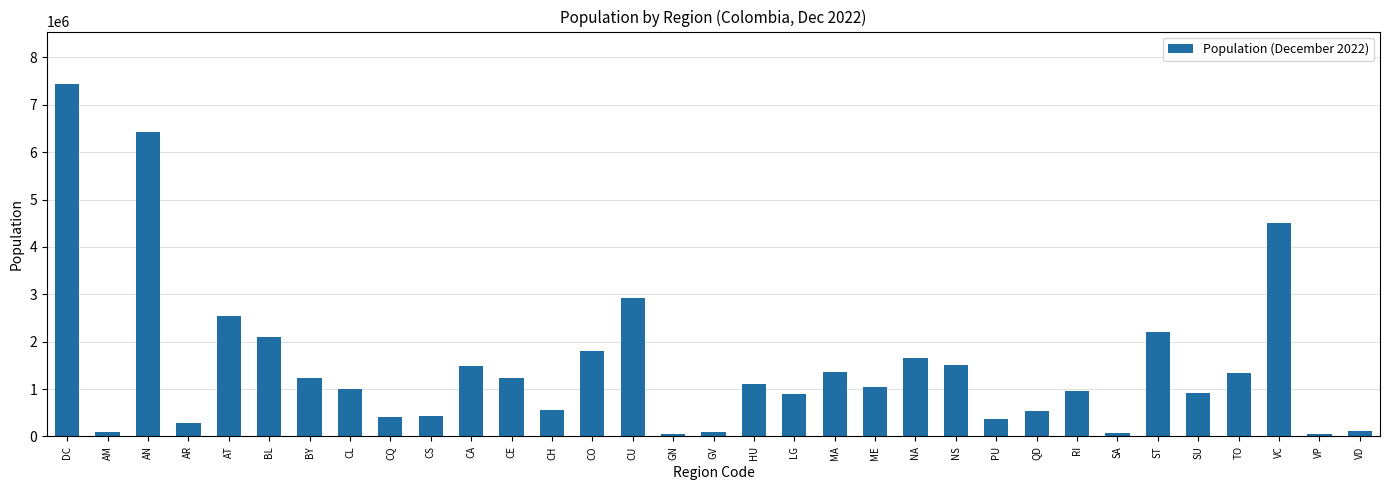

Between SA and CO, which is larger?

CO